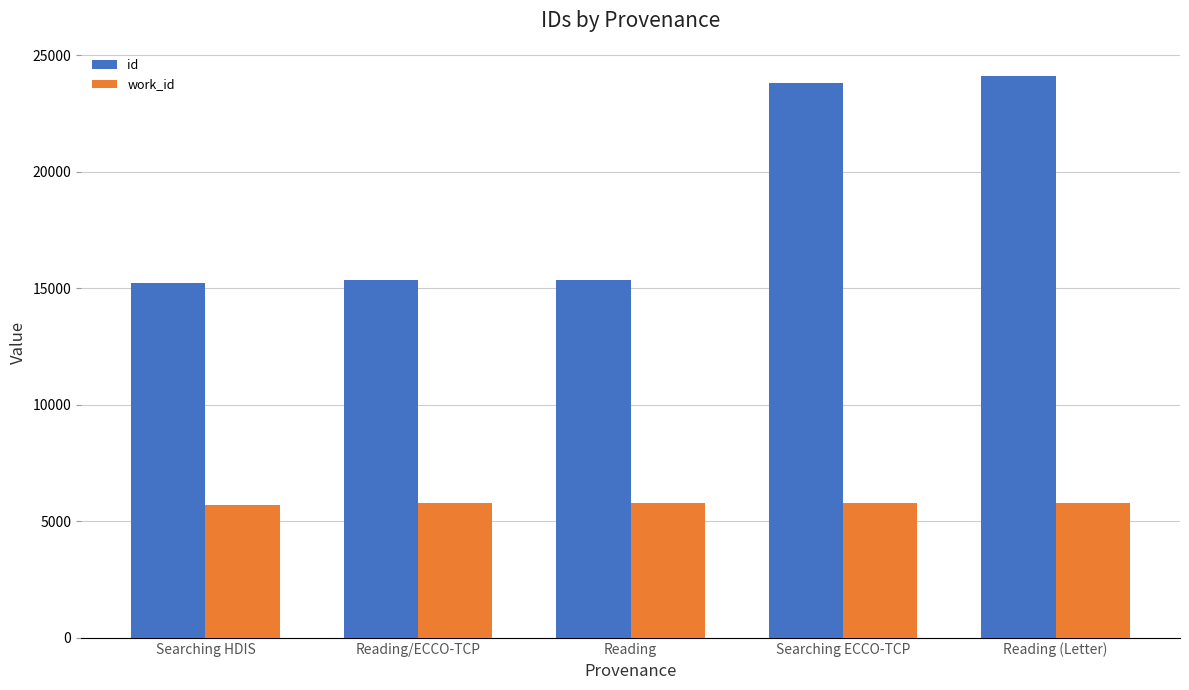

What is the average value of the id series?

18778